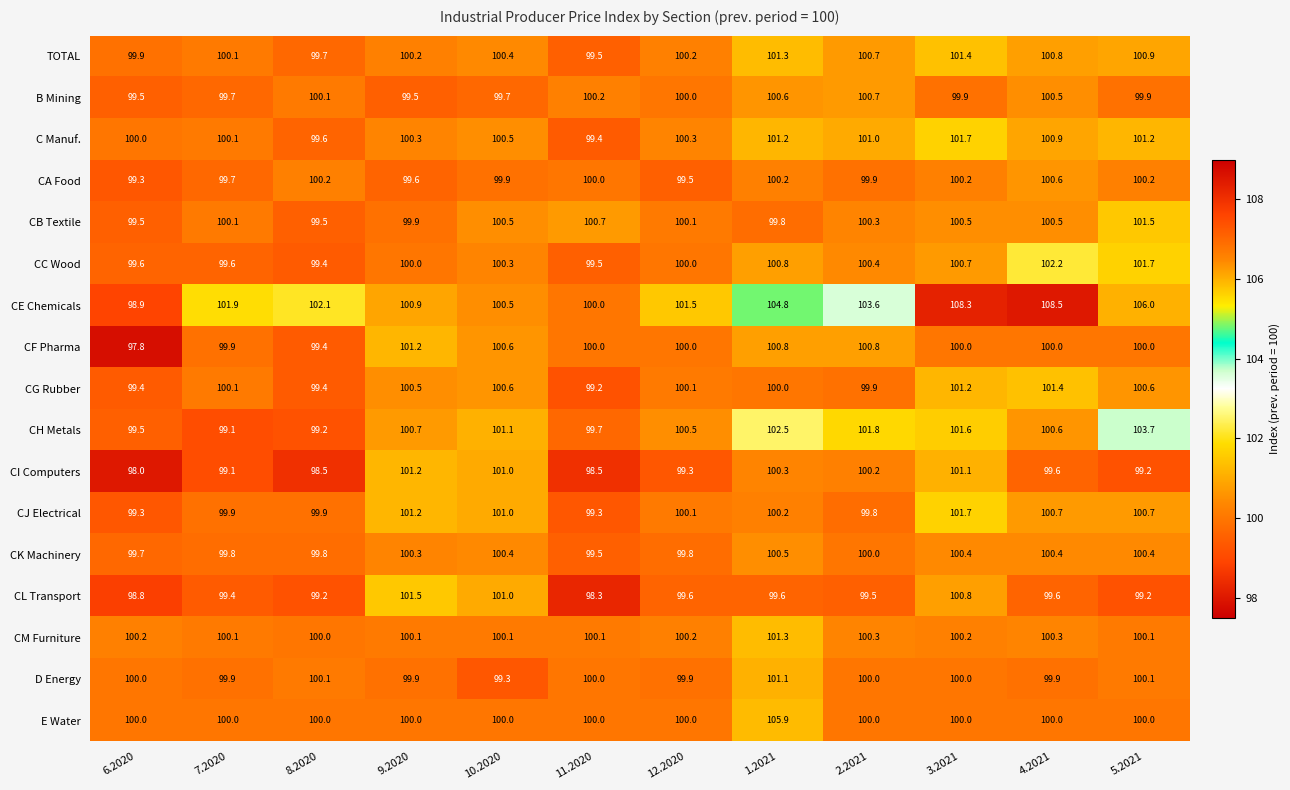

The B Mining series shows 171.2 at 2.2021. True or false?

False